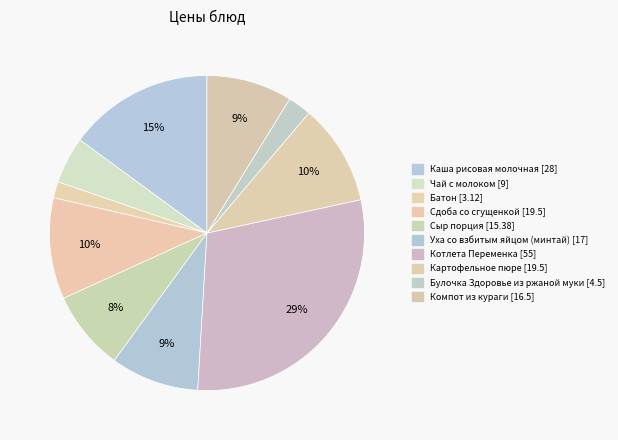

True or false: Батон accounts for 1% of the total.

False